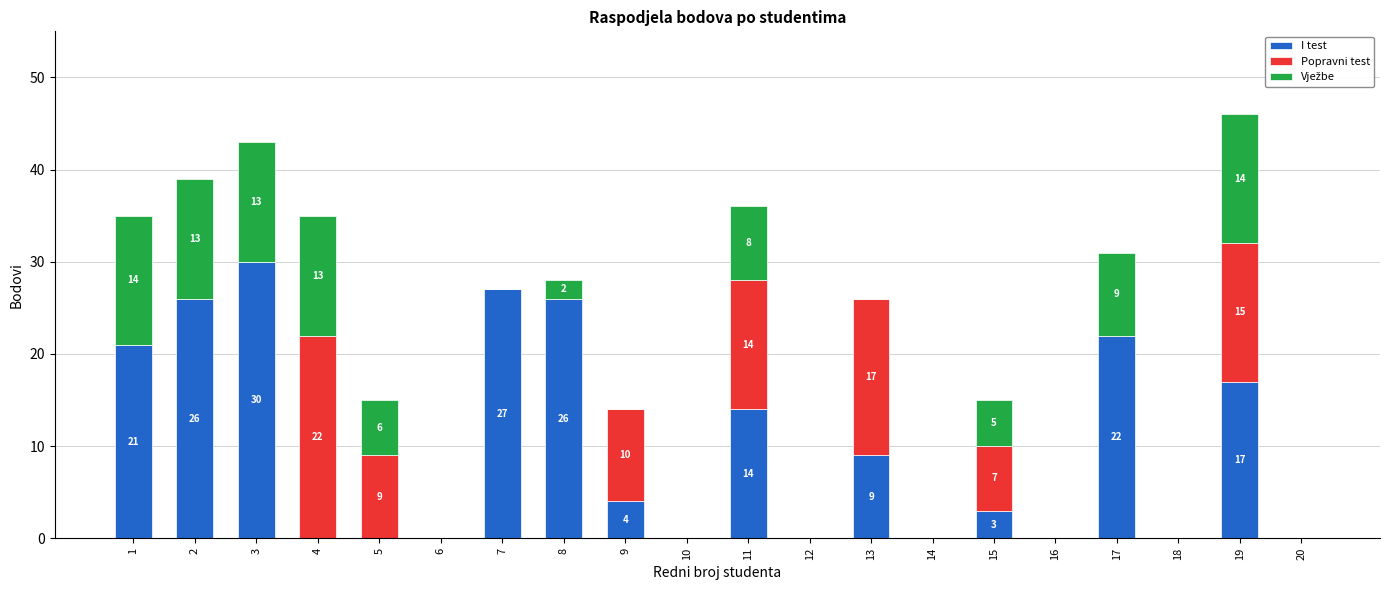

Is it true that I test equals 24 at 19?

False